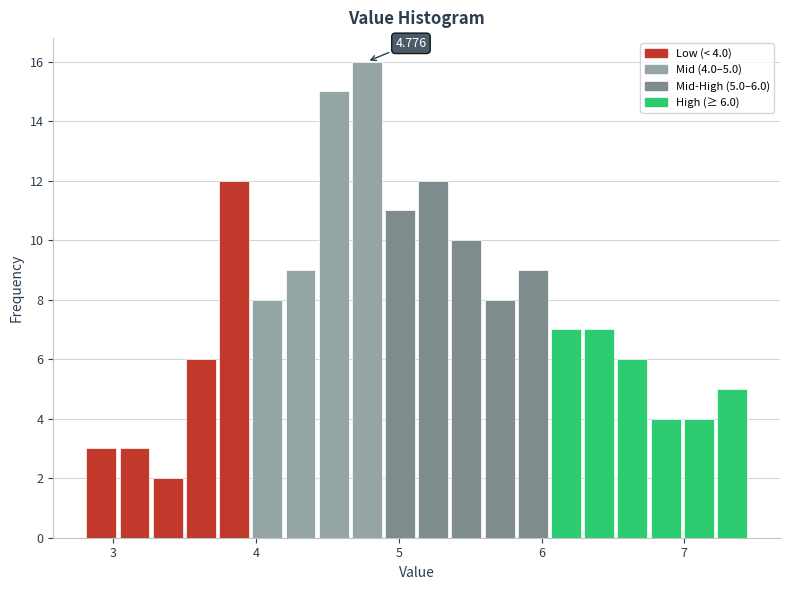

Read against the x-axis, roughly where is the centre of the tallest bar?

4.8